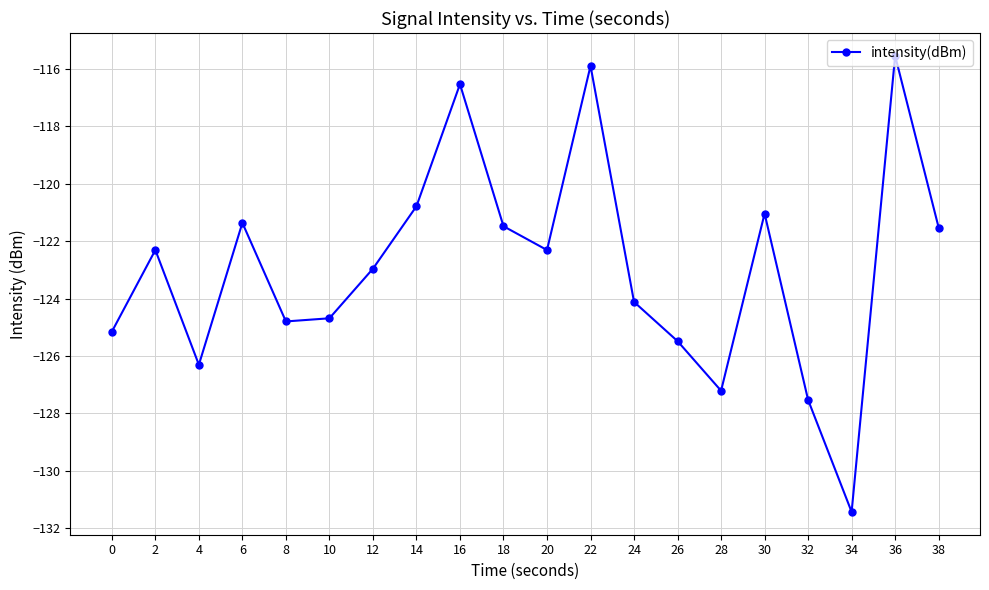

Where does the data first go above -122?

6